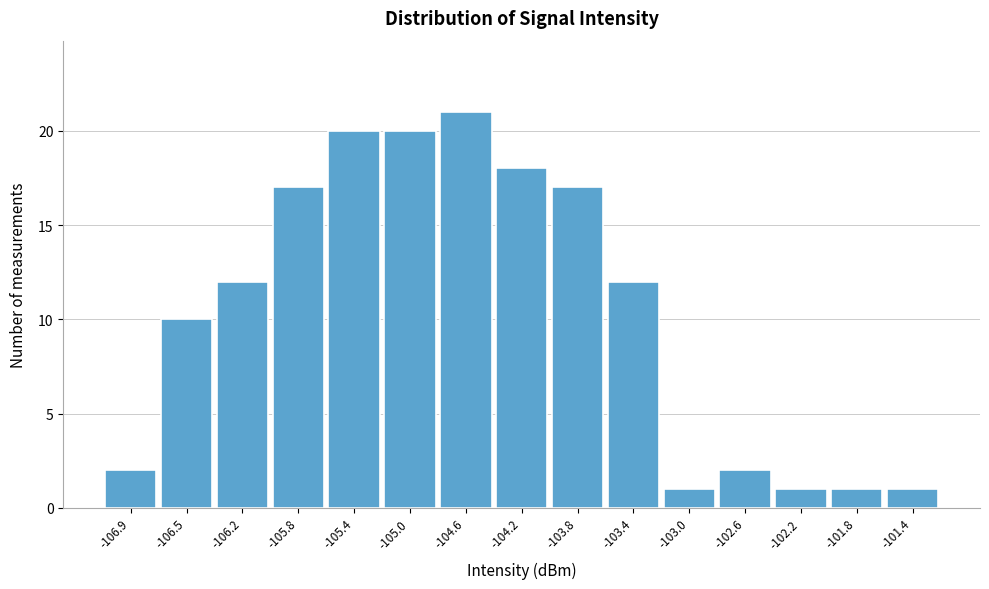

Reading left to right, transcribe all the data shown in this chart.

2	10	12	17	20	20	21	18	17	12	1	2	1	1	1